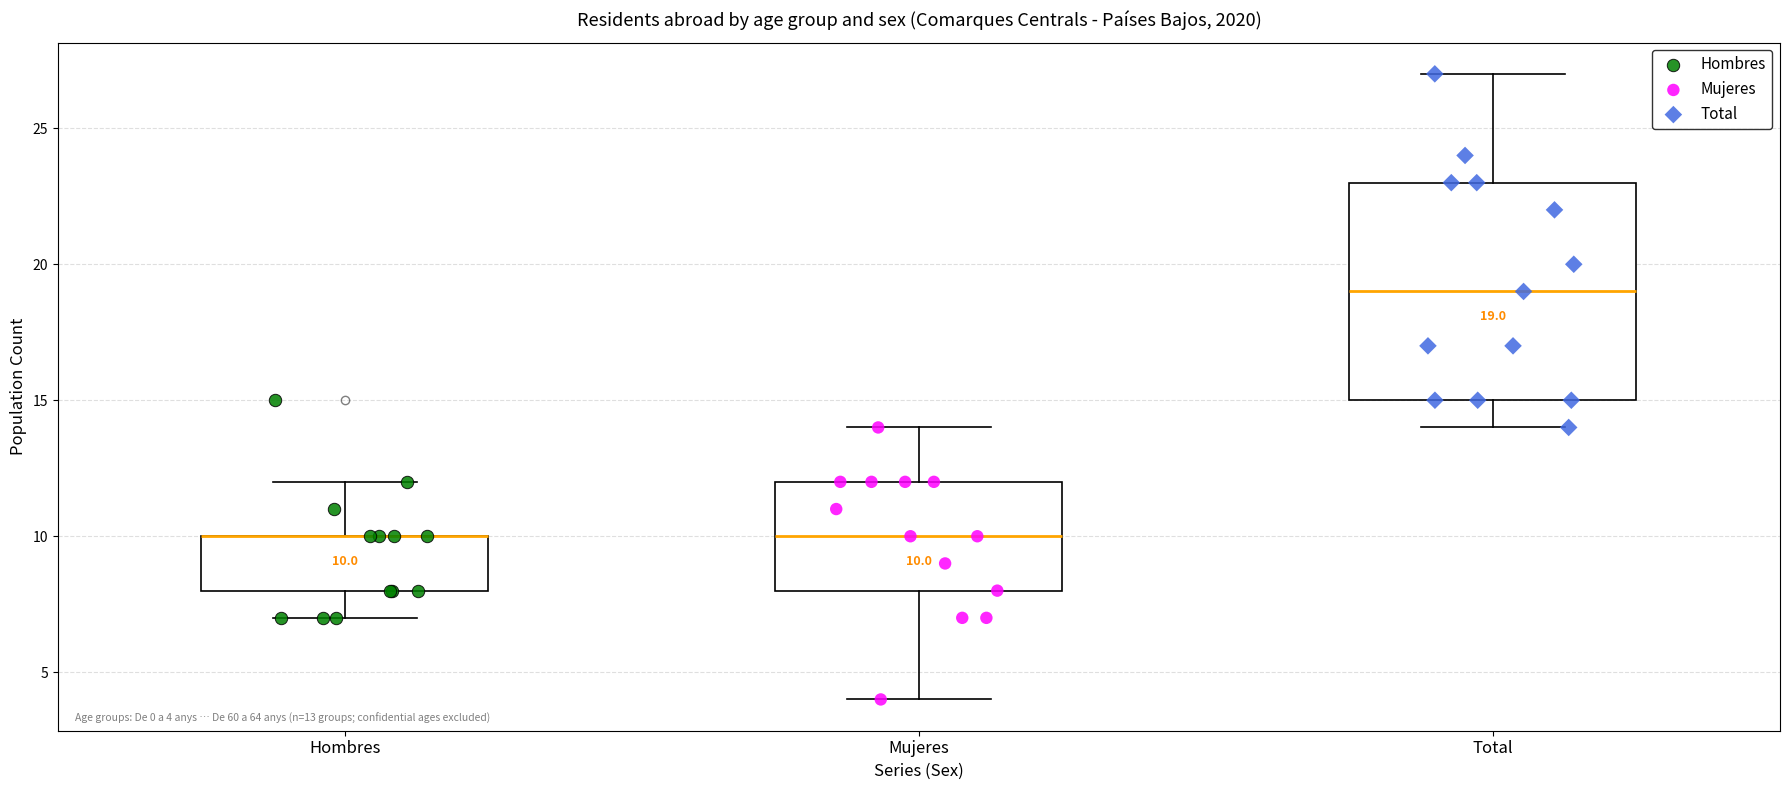

Which box is the tallest, from its lower edge to its upper edge?

Total